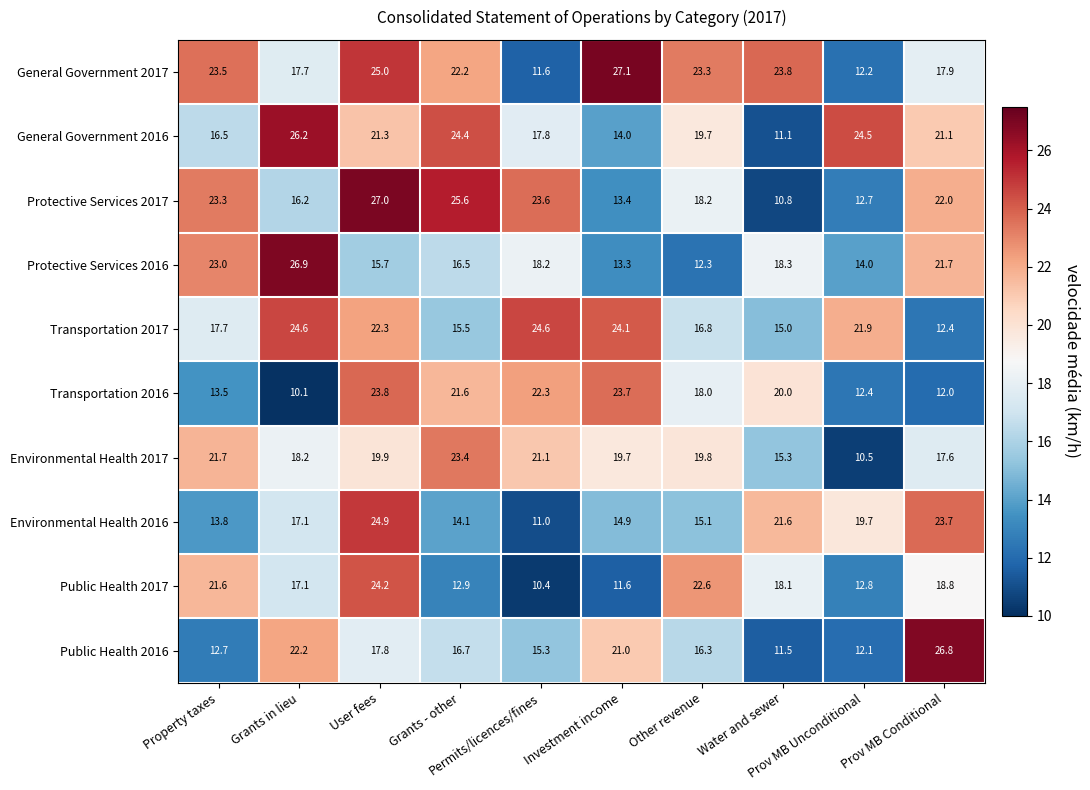

At how many categories does at least one series exceed 13?

10